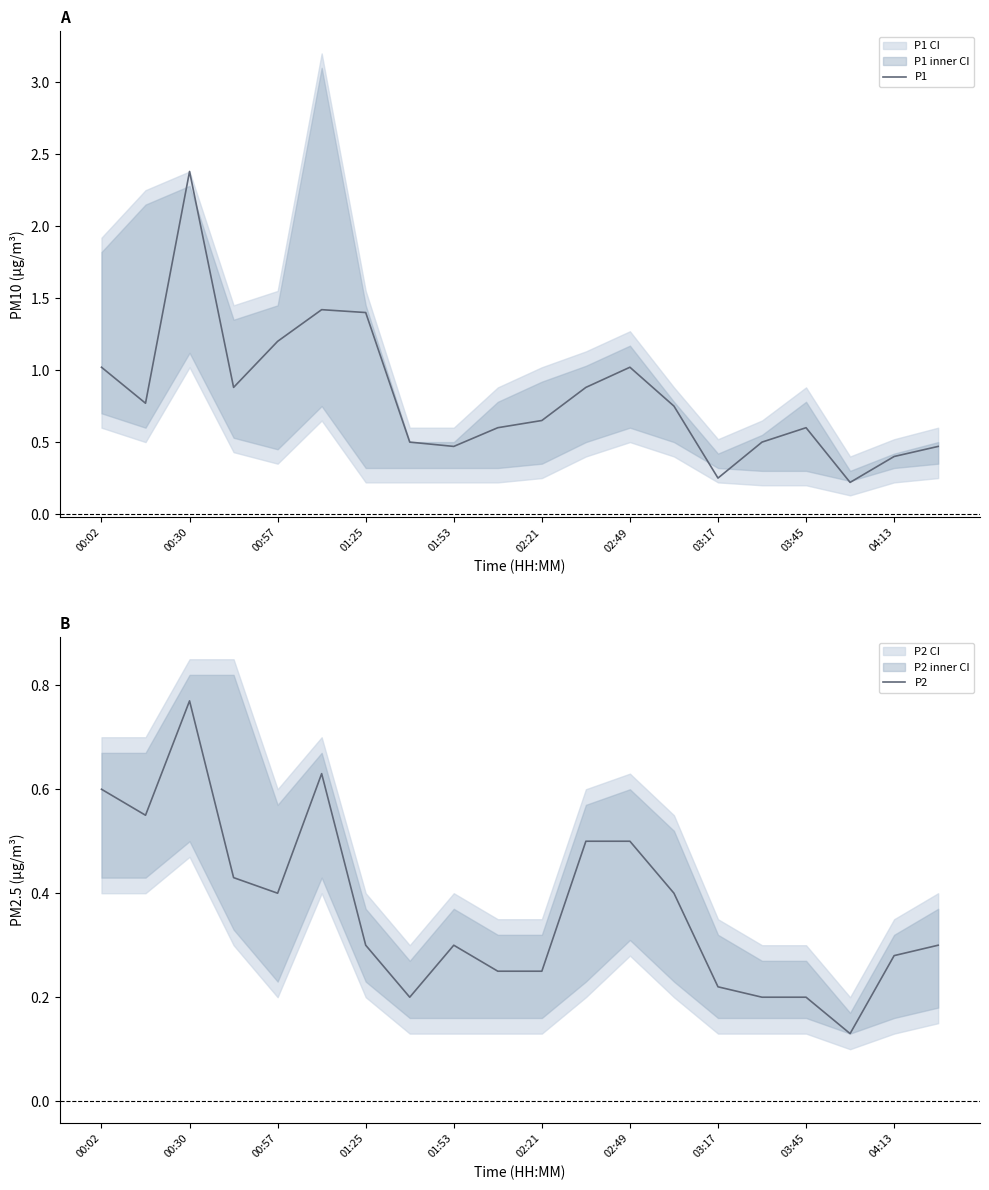

The value of P1 at 01:53 is 0.5. True or false?

True